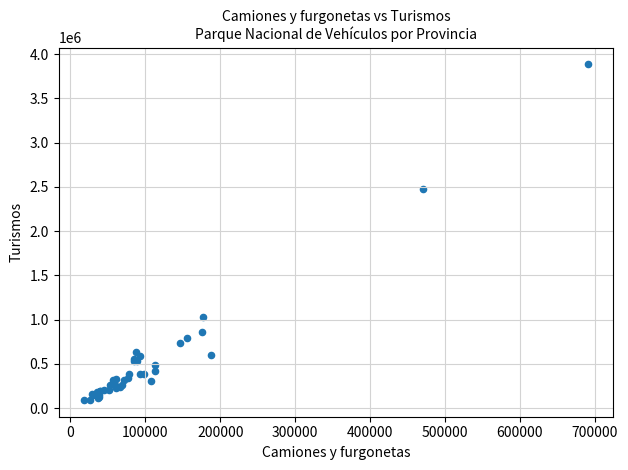

What Y value in the scatter plot is closest to 1987131?

2469693